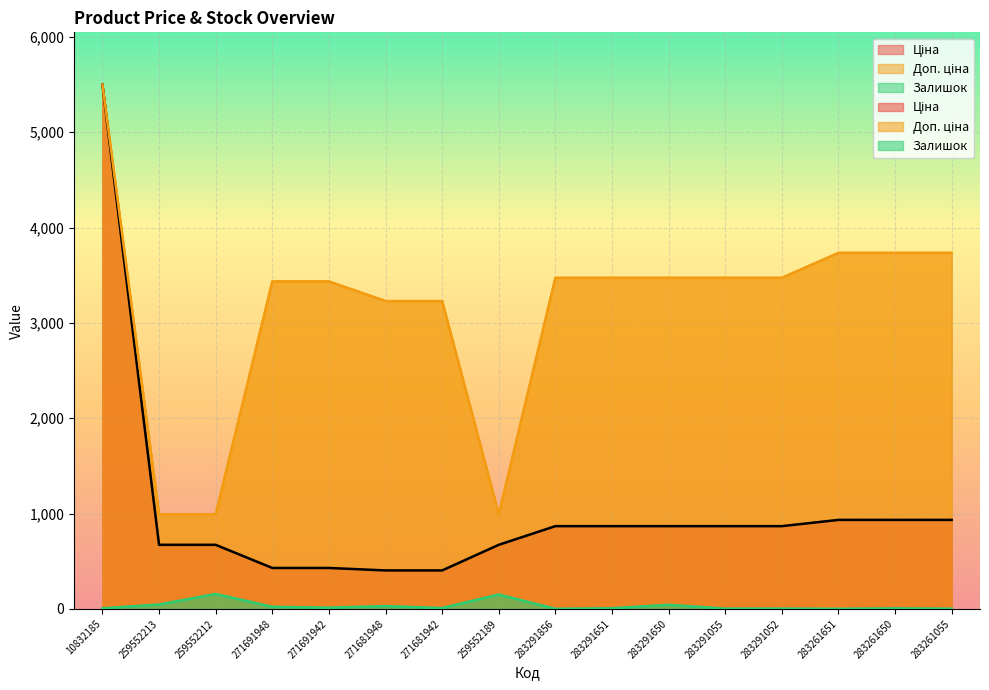

Where is the first local maximum for Залишок?

259552212